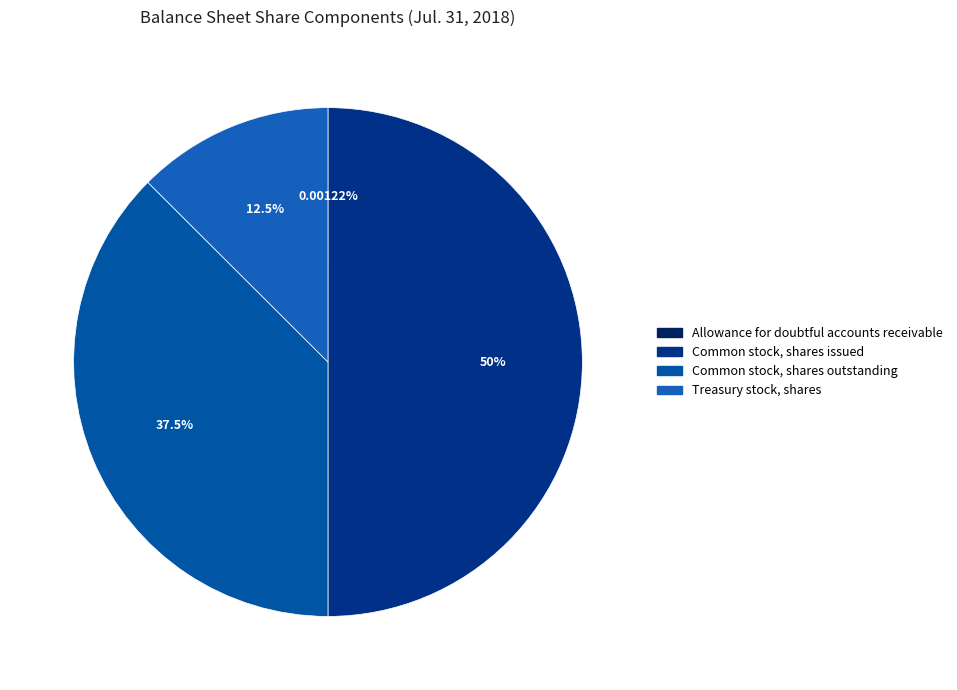

The Common stock, shares outstanding slice represents 44% of the pie. True or false?

False